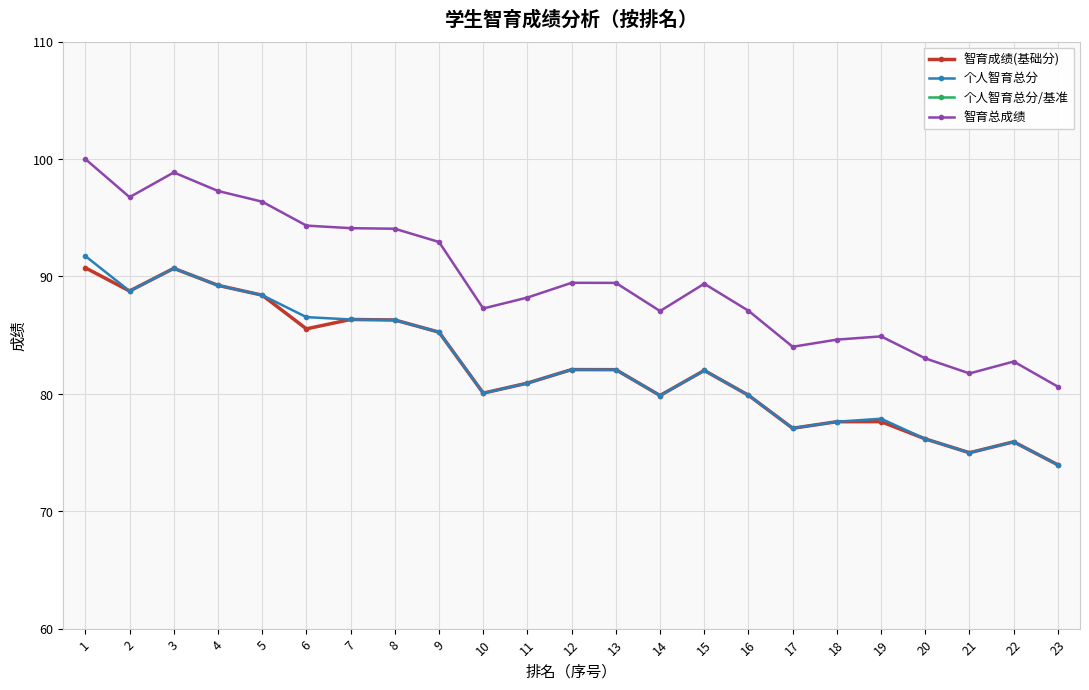

What is the sum of all 个人智育总分/基准 values?

20.6